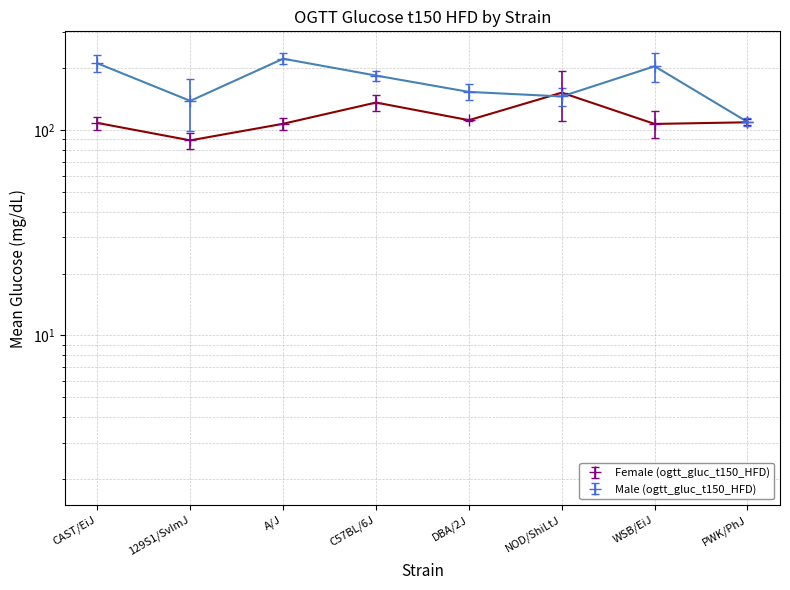

At which category does Female mean reach its first local valley?

129S1/SvImJ